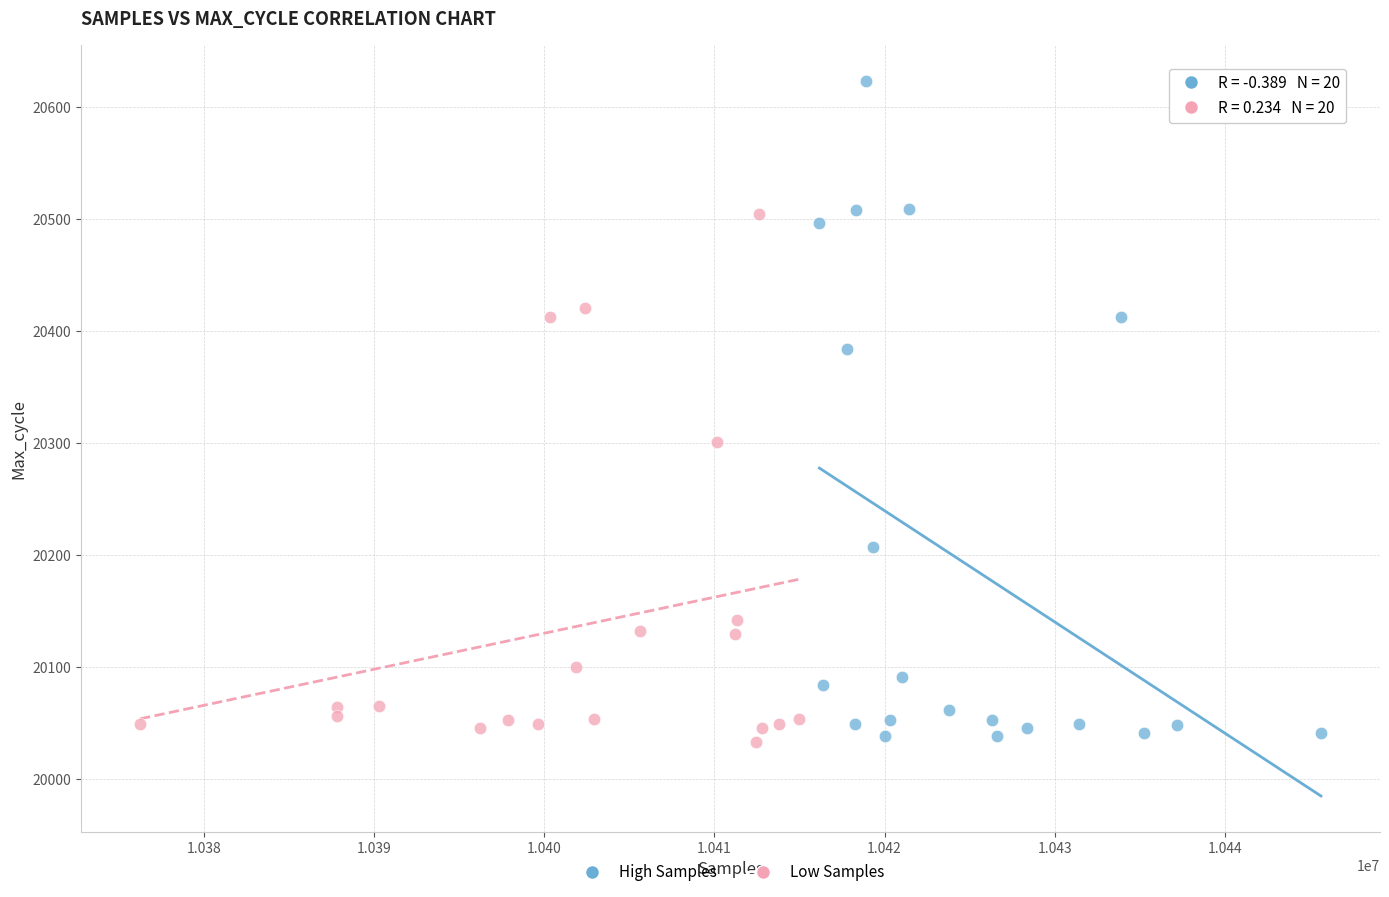

Which series has the largest Y range (max minus min)?

High Samples